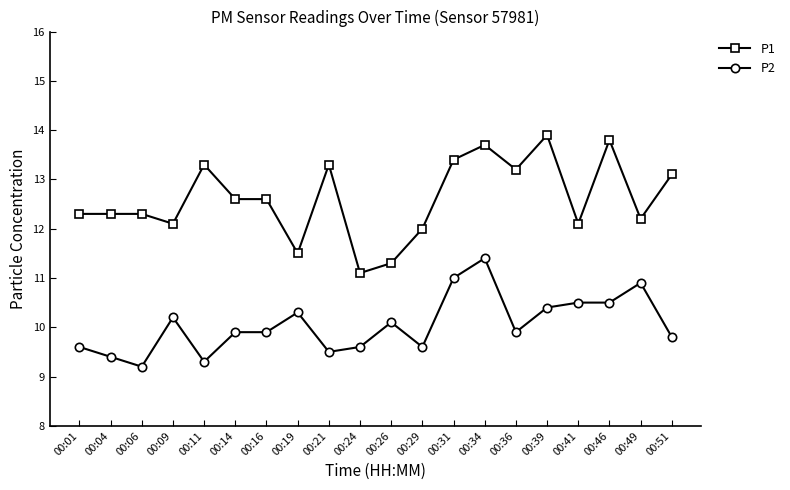

What is the sum of all P2 values?

201.0